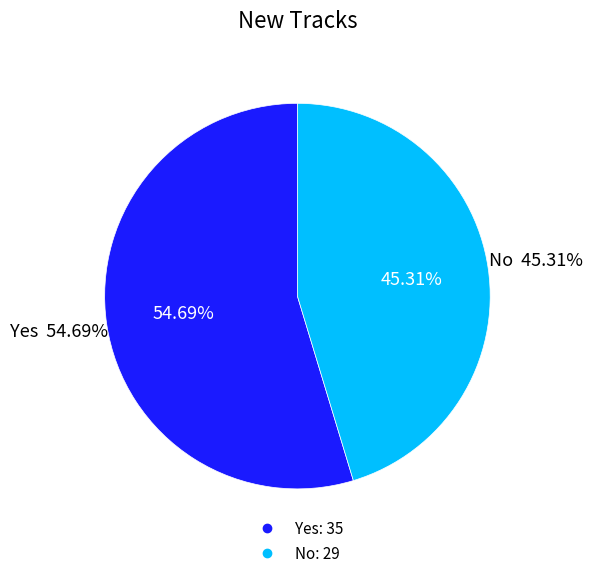

Which has a higher value, No or Yes?

Yes